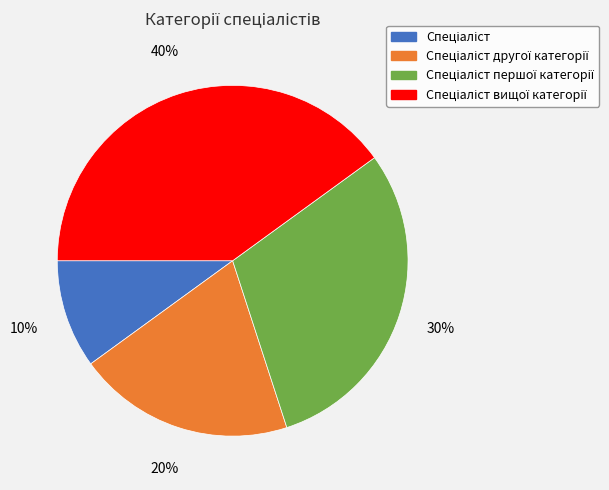

To the nearest percent, what is the average slice percentage?

25%